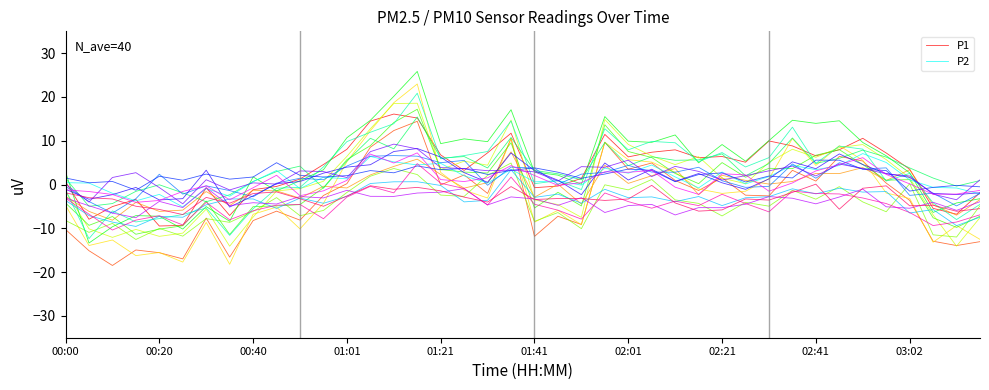

True or false: P2 has a value of 0.6 at 01:41.

True